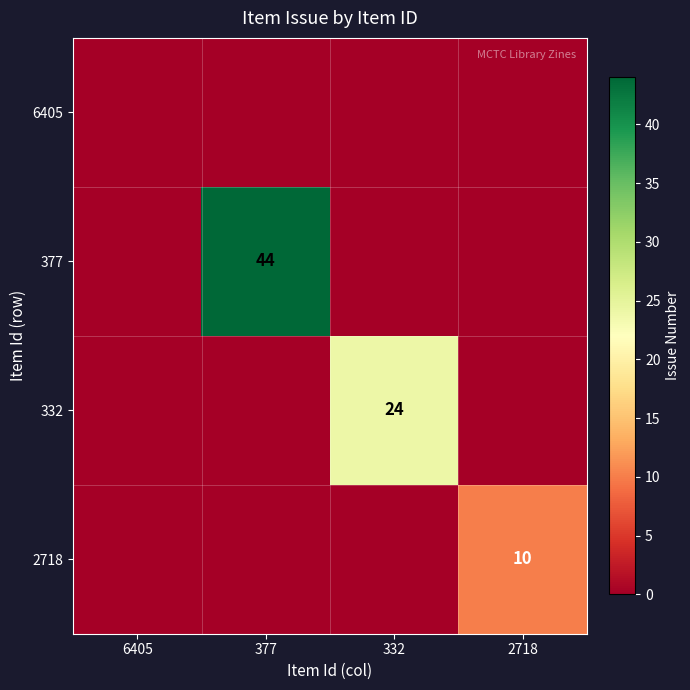

True or false: 377 has a value of 44 at 377.

True